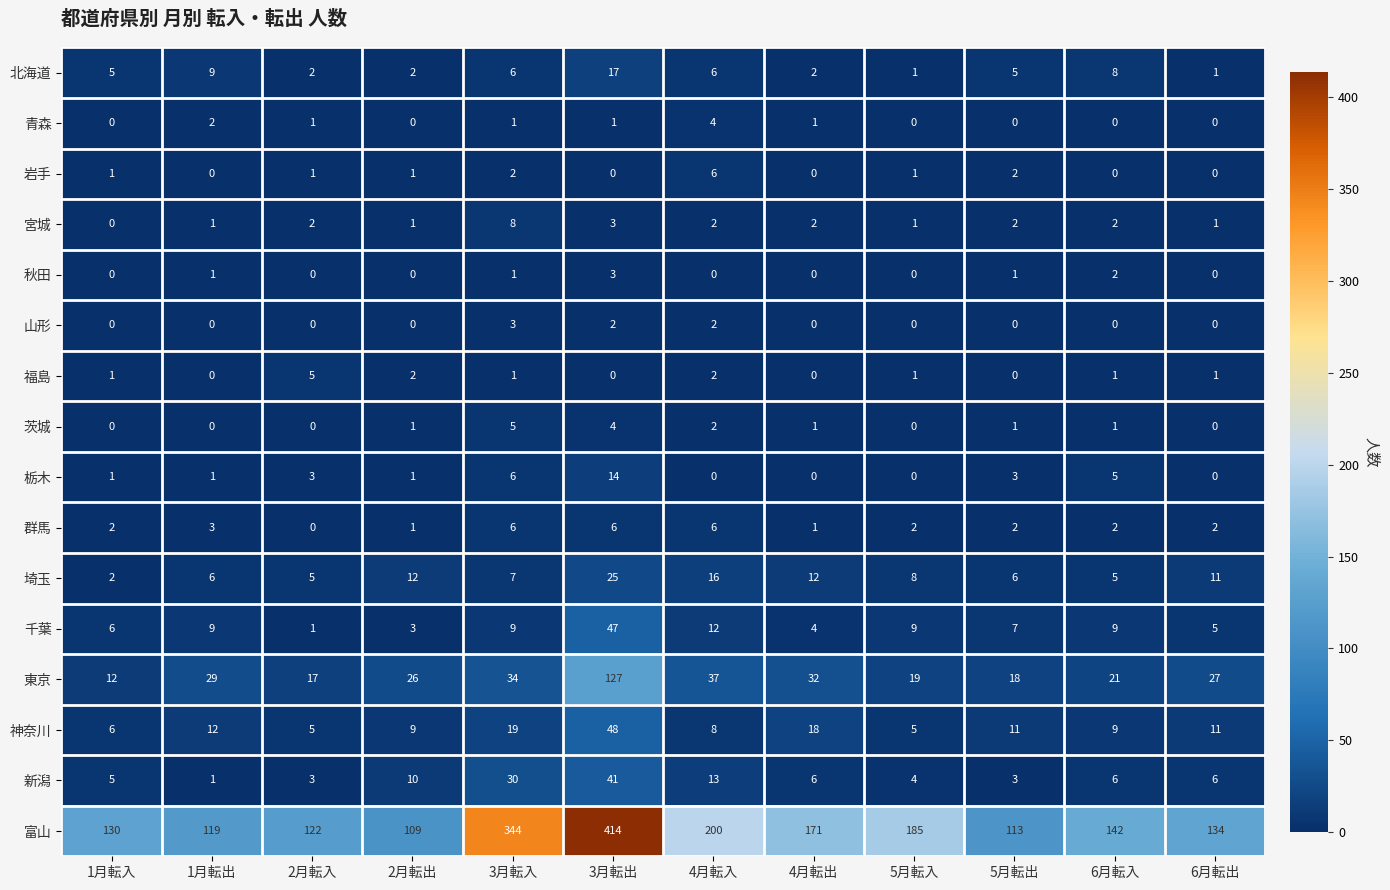

What is the sum of the 宮城 values at 5月転出 and 2月転入?

4